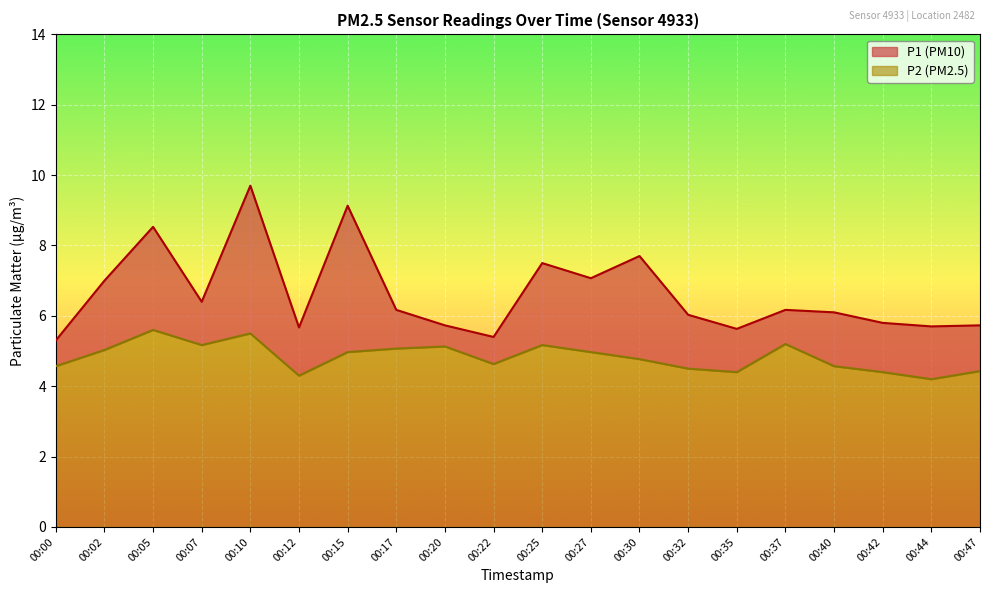

List the labels in order of P2 value, smallest first.

00:44, 00:12, 00:35, 00:42, 00:47, 00:32, 00:00, 00:40, 00:22, 00:30, 00:15, 00:27, 00:02, 00:17, 00:20, 00:07, 00:25, 00:37, 00:10, 00:05